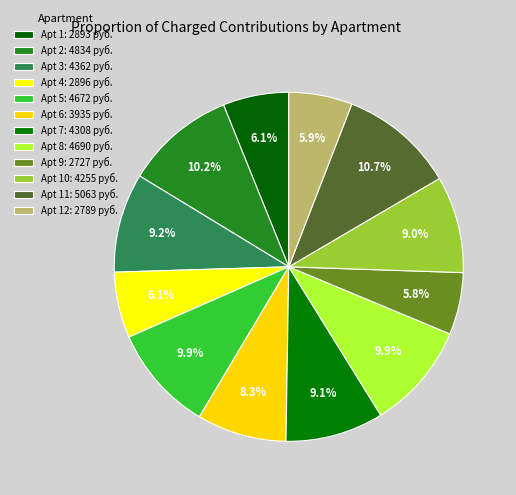

To the nearest percent, what is the average slice percentage?

8%